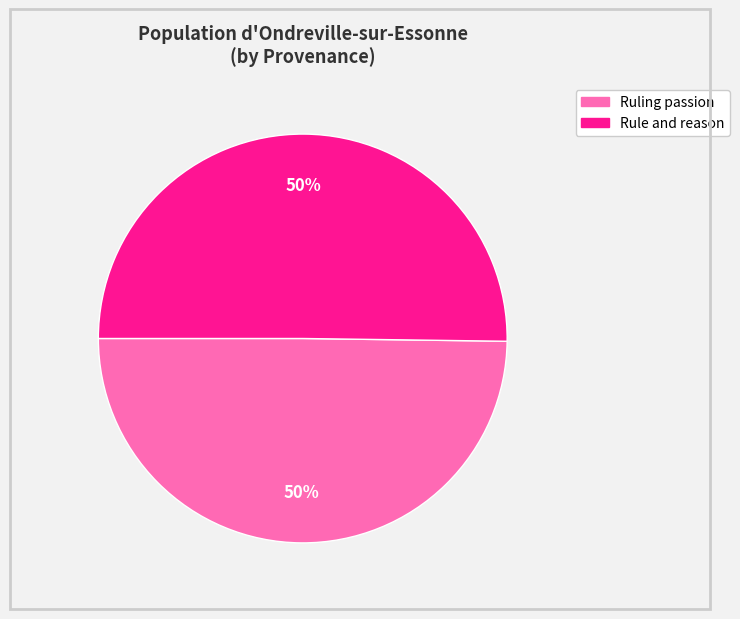

To the nearest percent, what is the average slice percentage?

50%